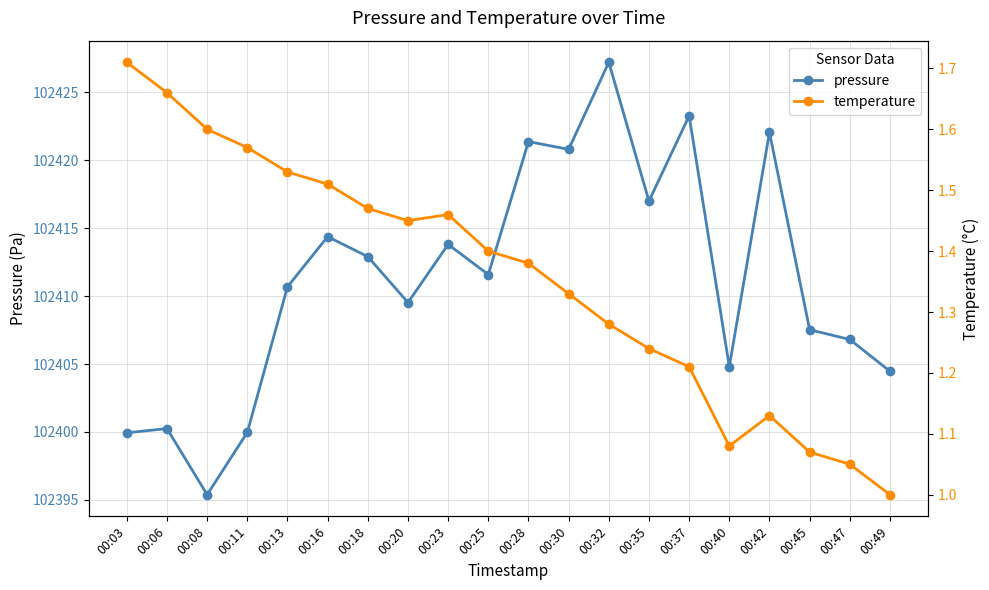

True or false: temperature and pressure cross at least once.

False